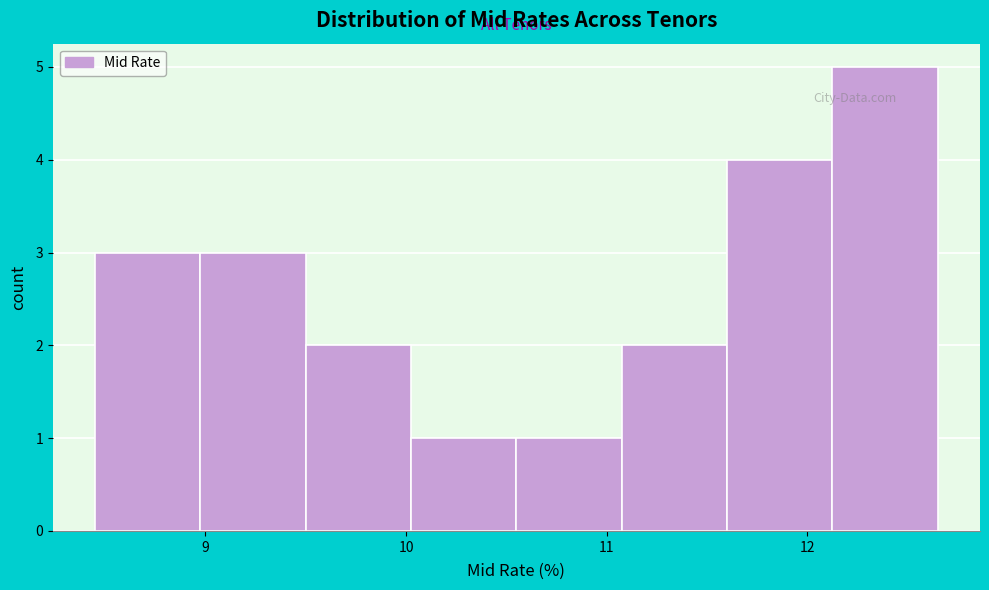

How tall is the bar that spans 12.1 to 12.7 on the x-axis? Neither the bar edges nor the heights are printed on the chart, so give them approximately, as read against the axes.

5